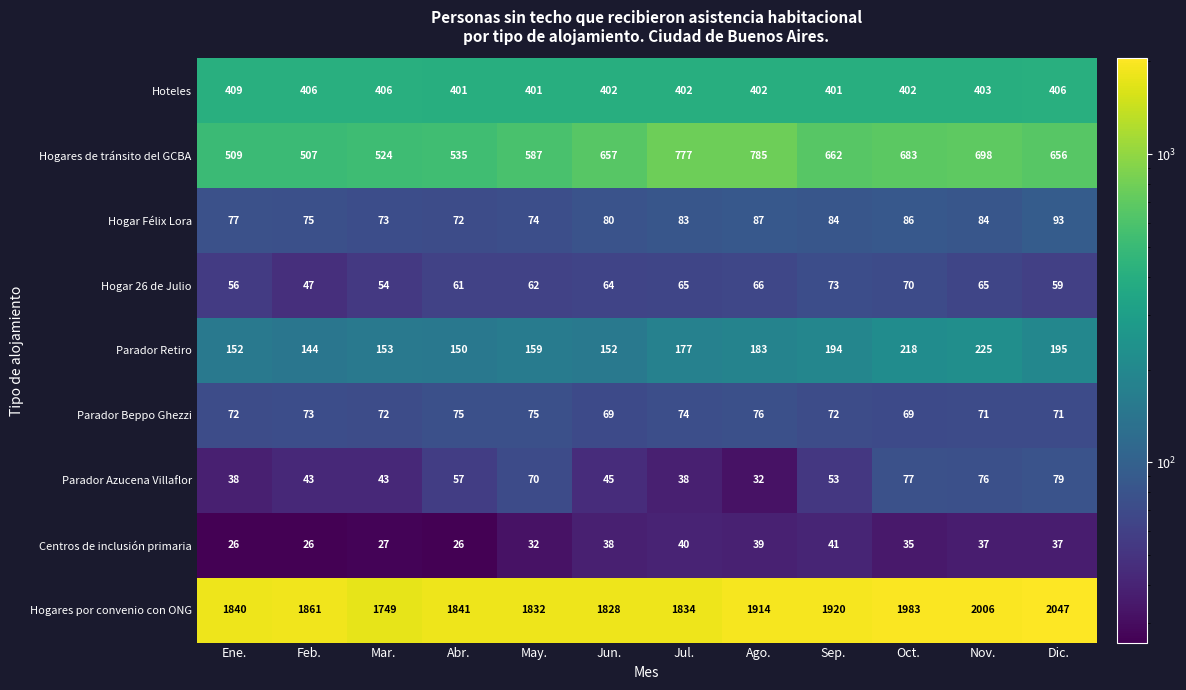

What value does the Parador Beppo Ghezzi series have at Feb.?

73